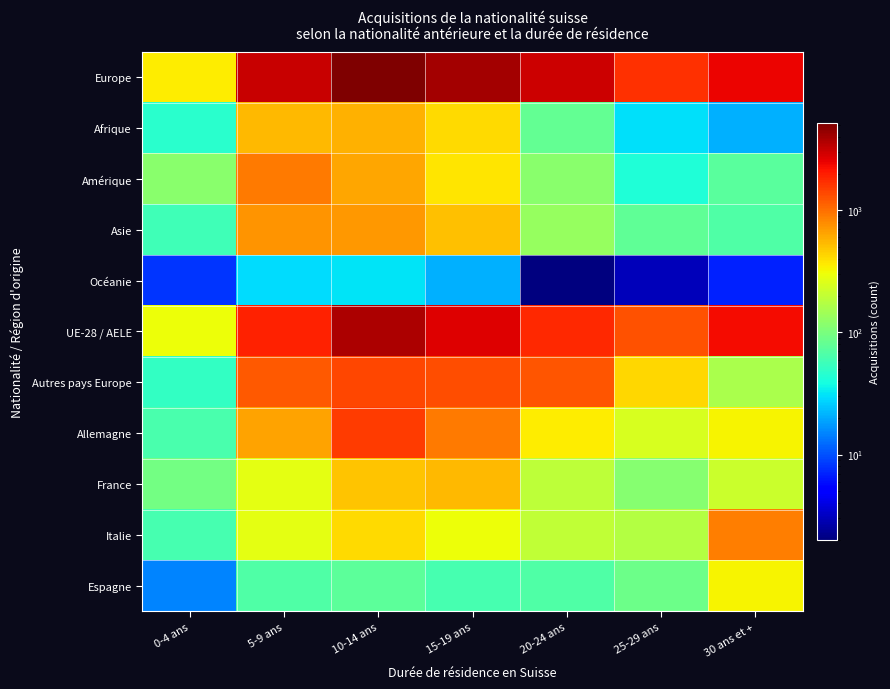

Which label corresponds to the smallest value in the chart?

20-24 ans